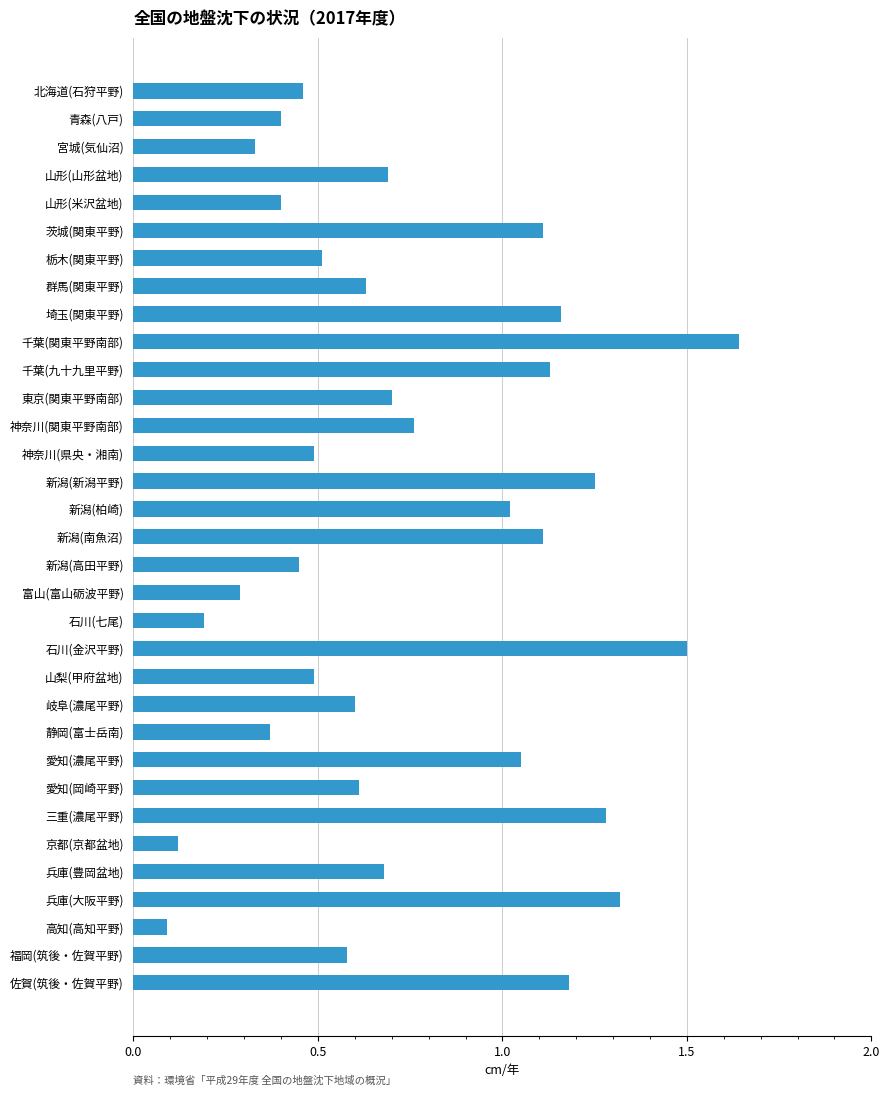

Which has a higher value, 富山(富山砺波平野) or 石川(金沢平野)?

石川(金沢平野)